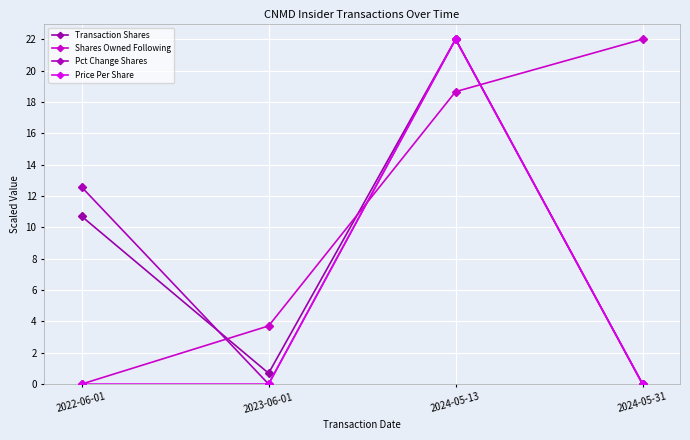

What position from the right is 2024-05-13?

2